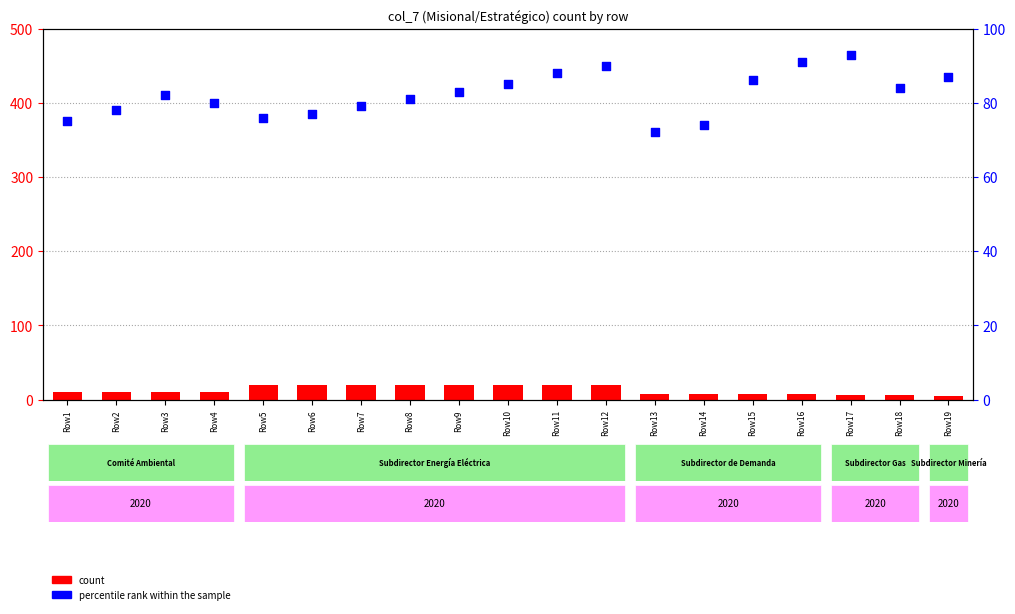

Which series has the largest total across all categories?

percentile rank within the sample